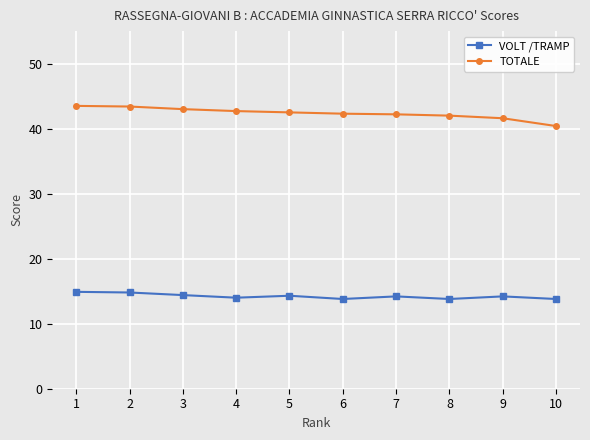

What is the average value of the VOLT /TRAMP series?

14.2